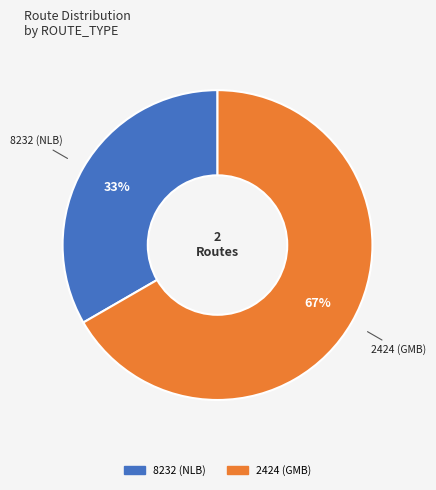

Rank the categories by value from highest to lowest.

2424 (GMB), 8232 (NLB)